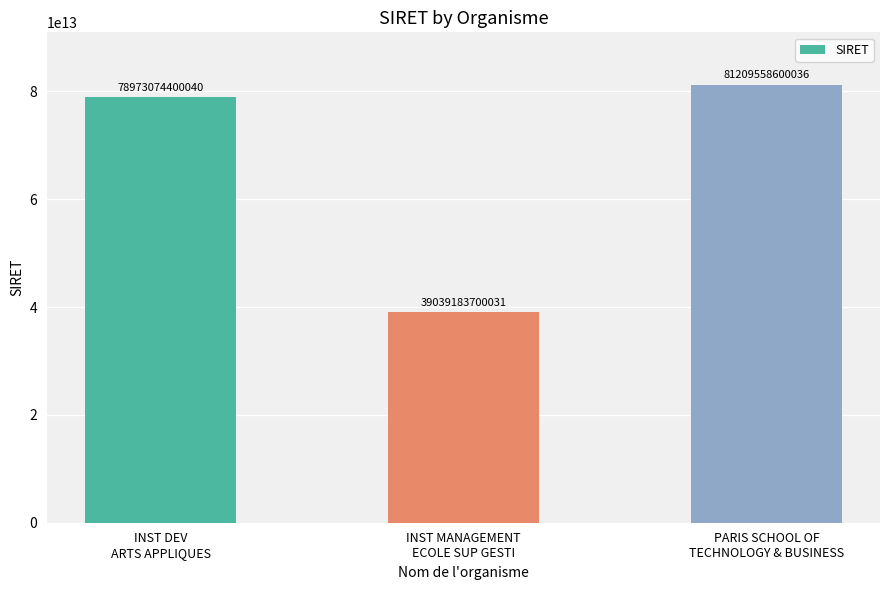

What is the difference between the second highest and minimum values?

39933890700009